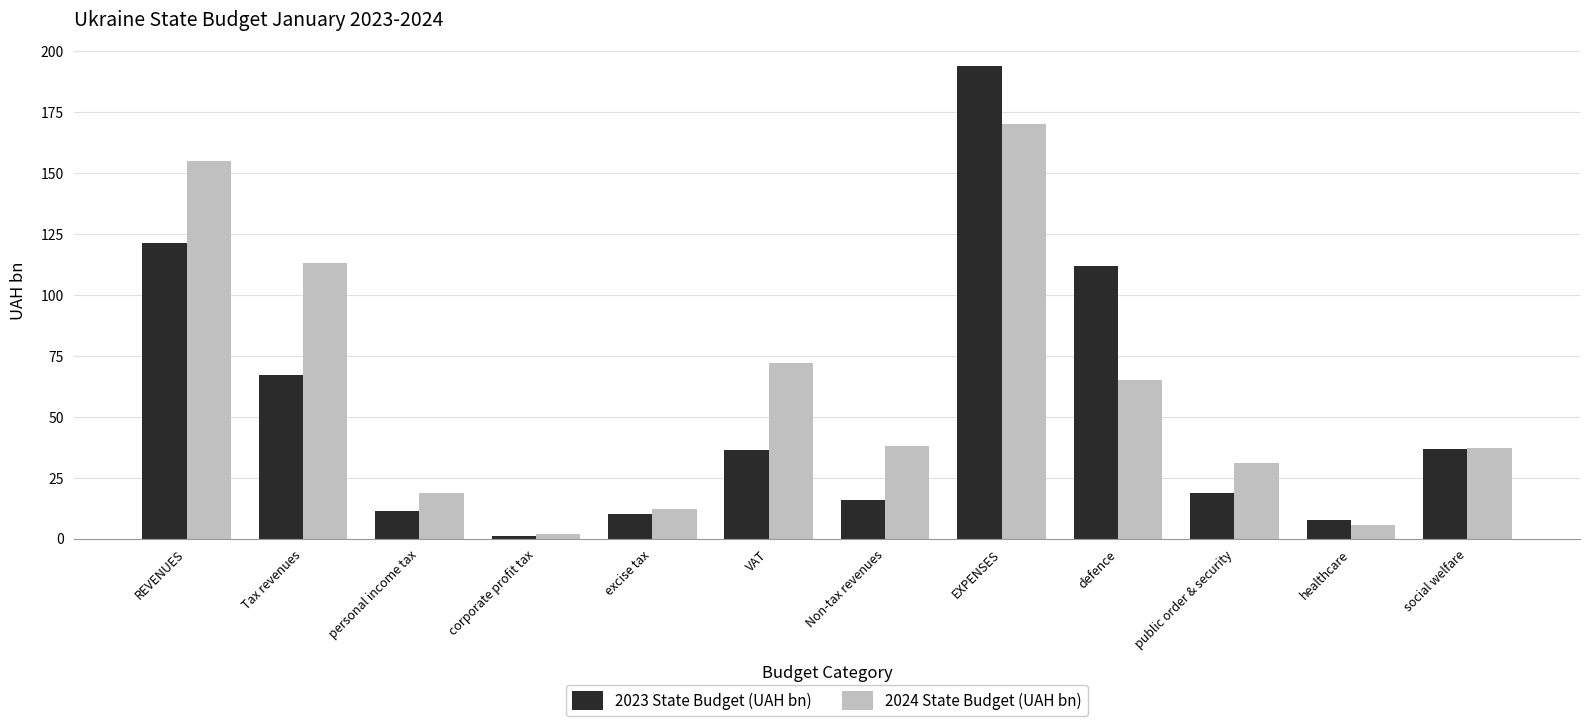

Which series has the largest total across all categories?

2024 State Budget (UAH bn)